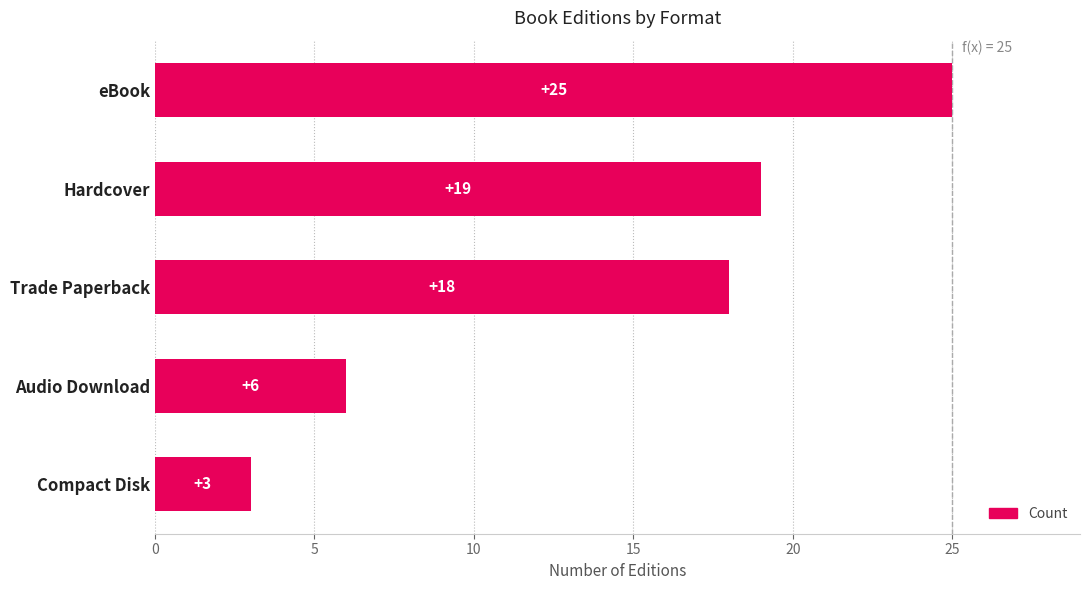

What is the sum of all values?

71